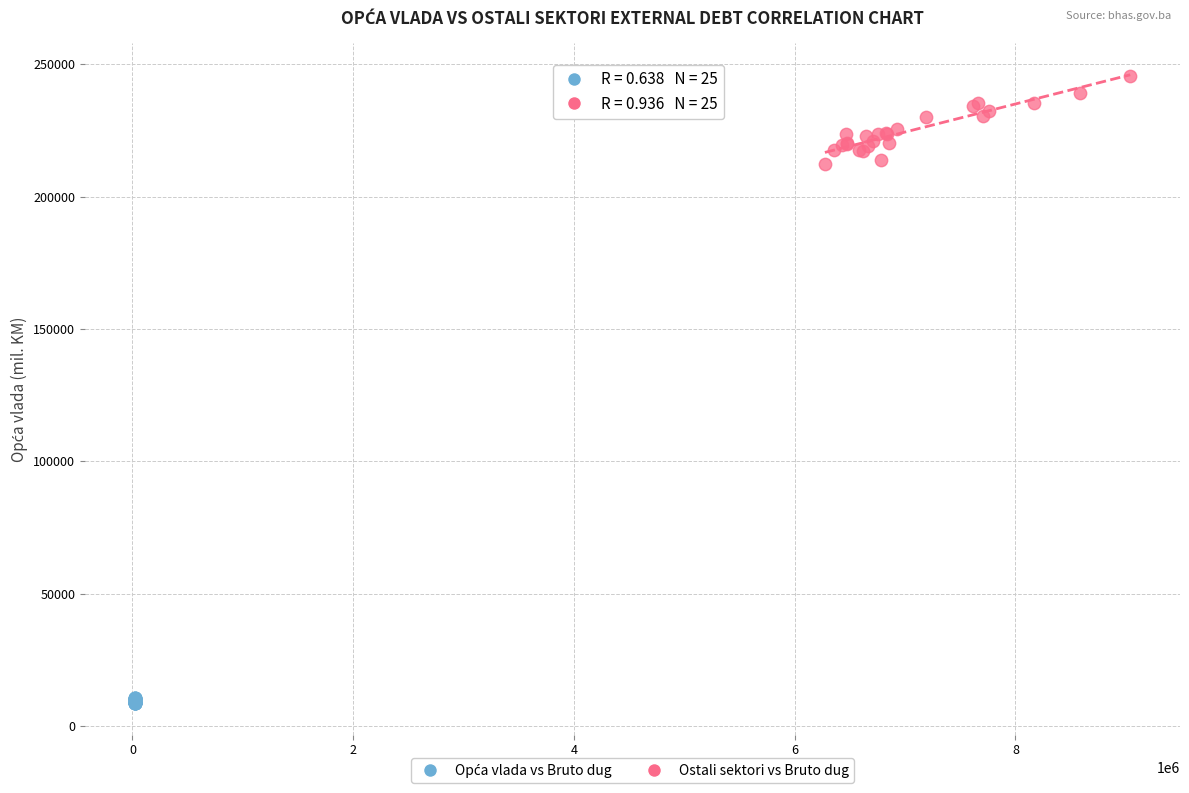

Which series has the largest Y range (max minus min)?

Ostali sektori vs Bruto dug